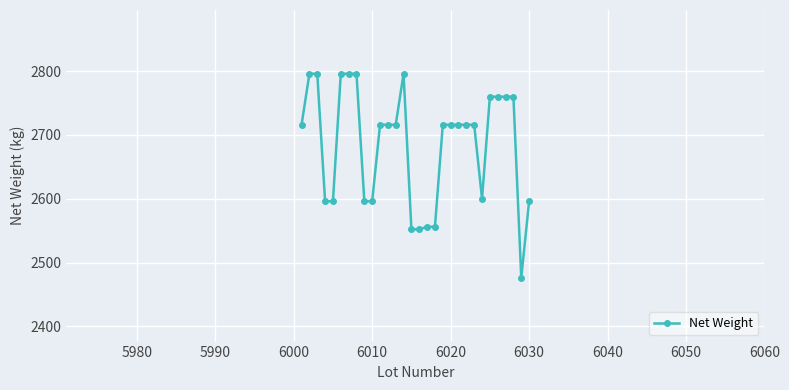

Reading left to right, what are all the values shown in this chart?

2716	2796	2796	2596	2596	2796	2796	2796	2596	2596	2716	2716	2716	2796	2552	2552	2556	2556	2716	2716	2716	2716	2716	2600	2760	2760	2760	2760	2476	2596